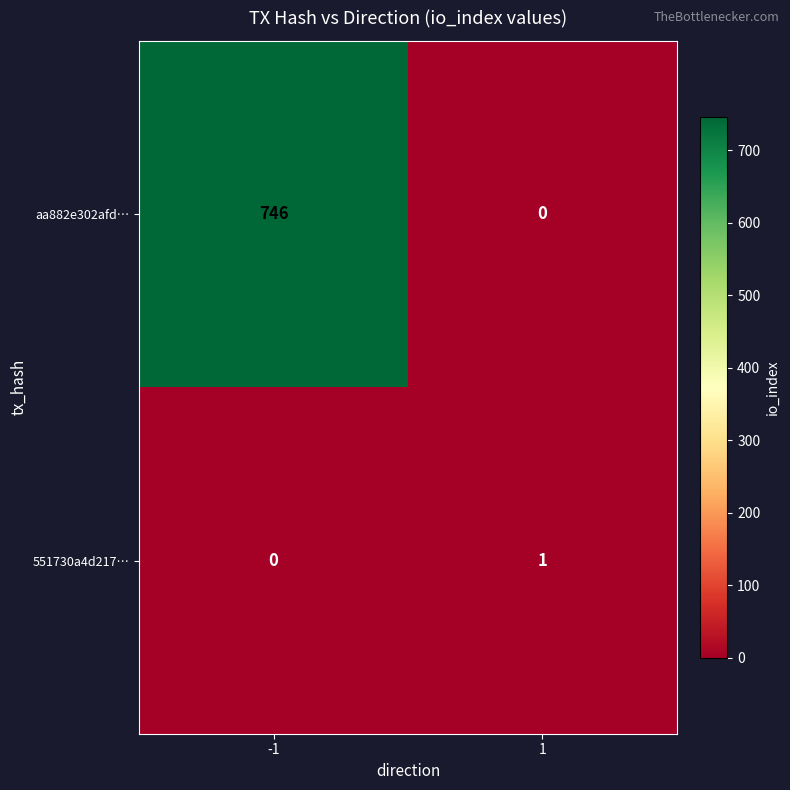

What is the greatest value displayed?

746